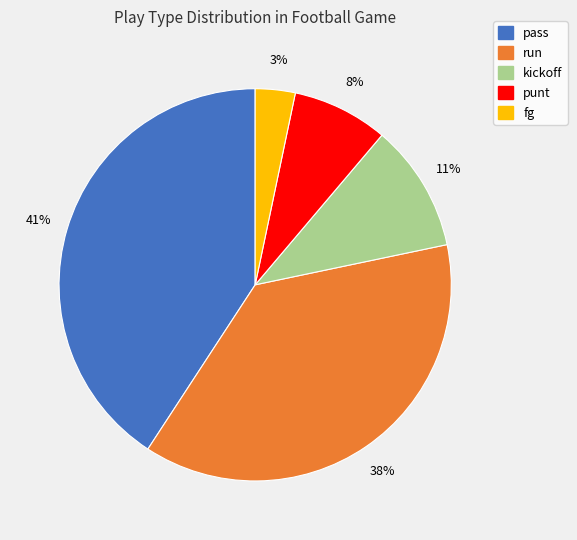

How many segments does this pie chart have?

5